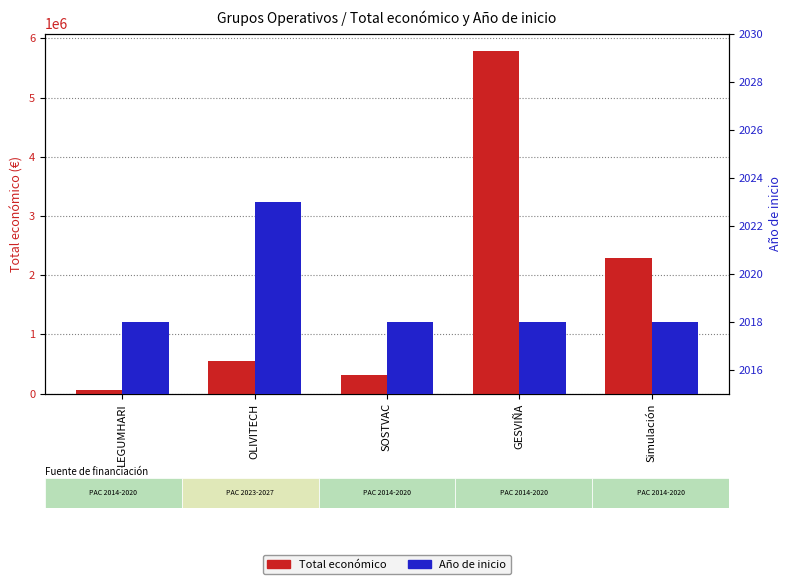

What is the sum of all Año de inicio values?

10095